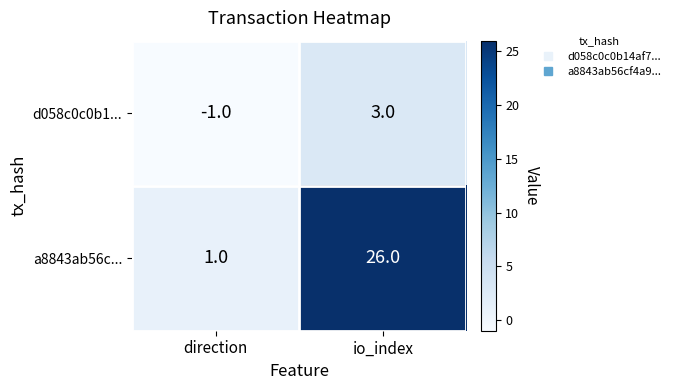

Rank the series by their average value, from highest to lowest.

a8843ab56c..., d058c0c0b1...